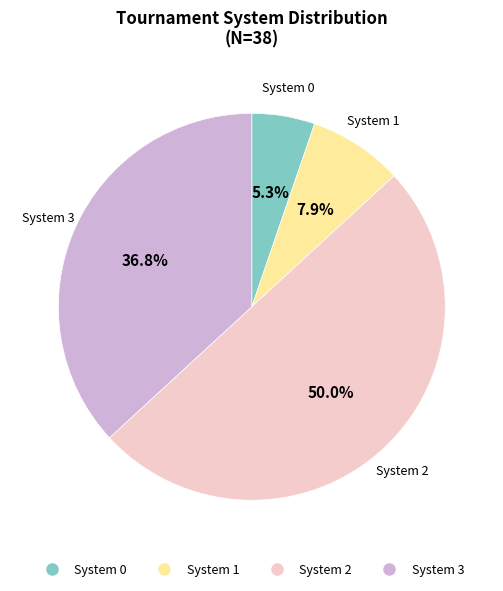

How many slices are in this pie chart?

4